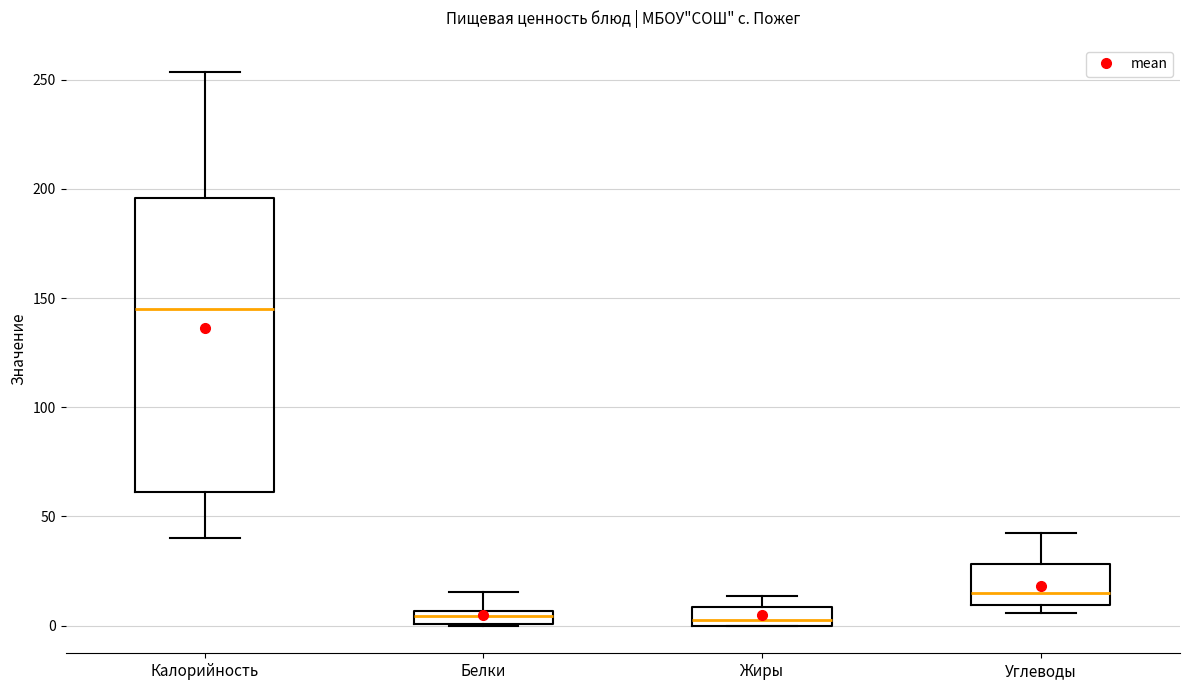

Where does the upper whisker of the box for Углеводы end on the y-axis? The values are not printed on the chart, so give them approximately, as read against the axis.

40